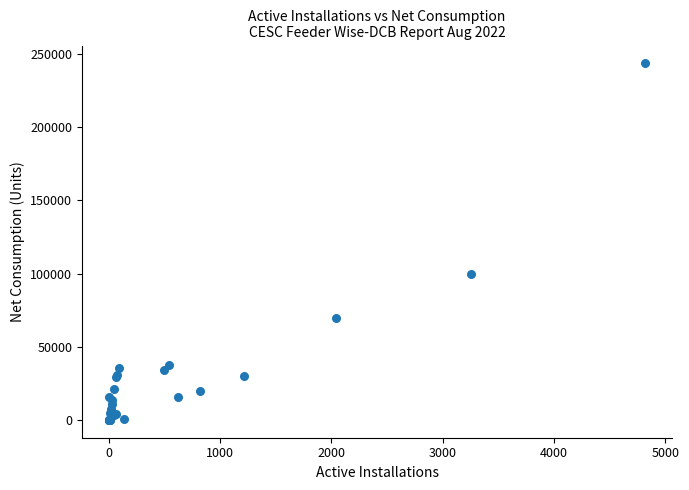

What Y value in the scatter plot is closest to 121864?

99989